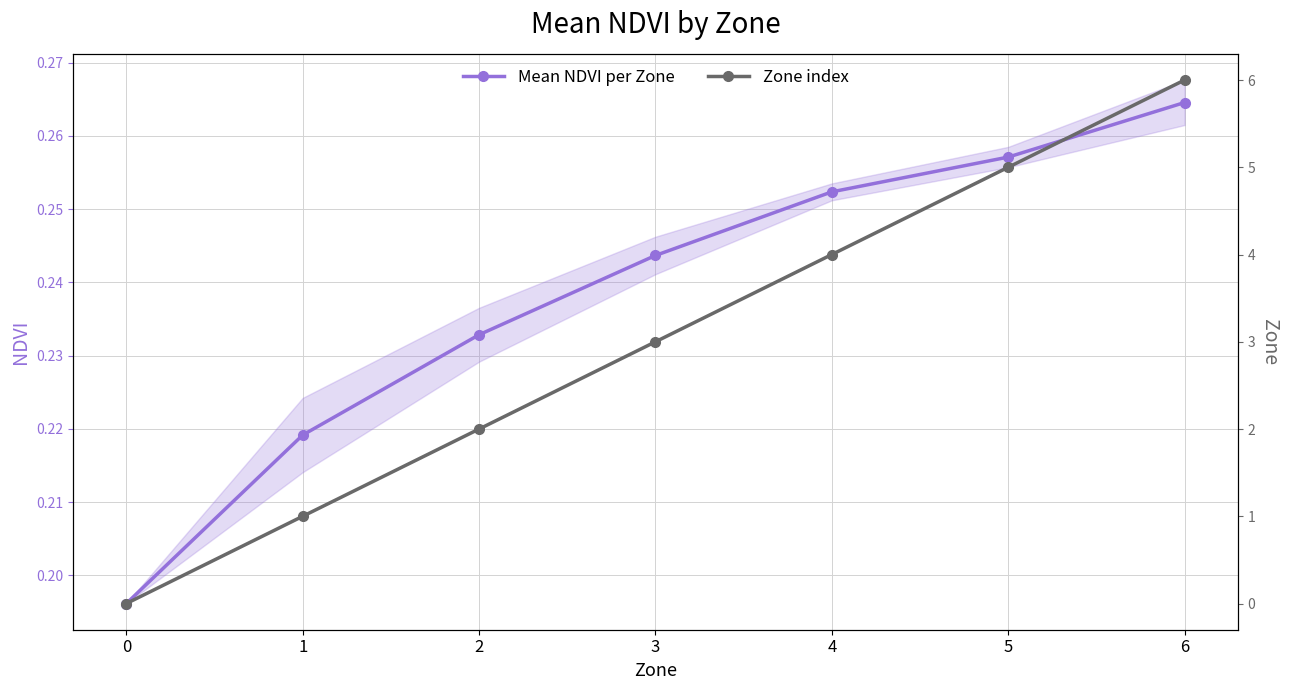

What is the difference between the Zone index values at 0 and 1?

1.0